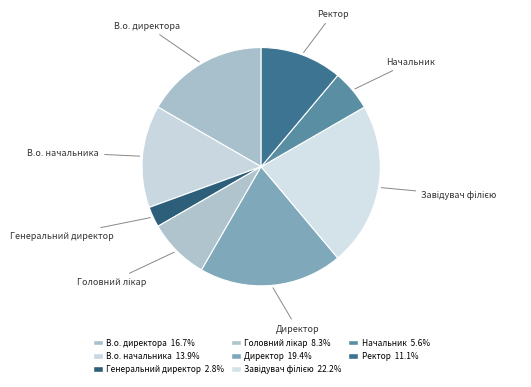

What is the ratio of the value at Начальник to the value at Директор?

0.3